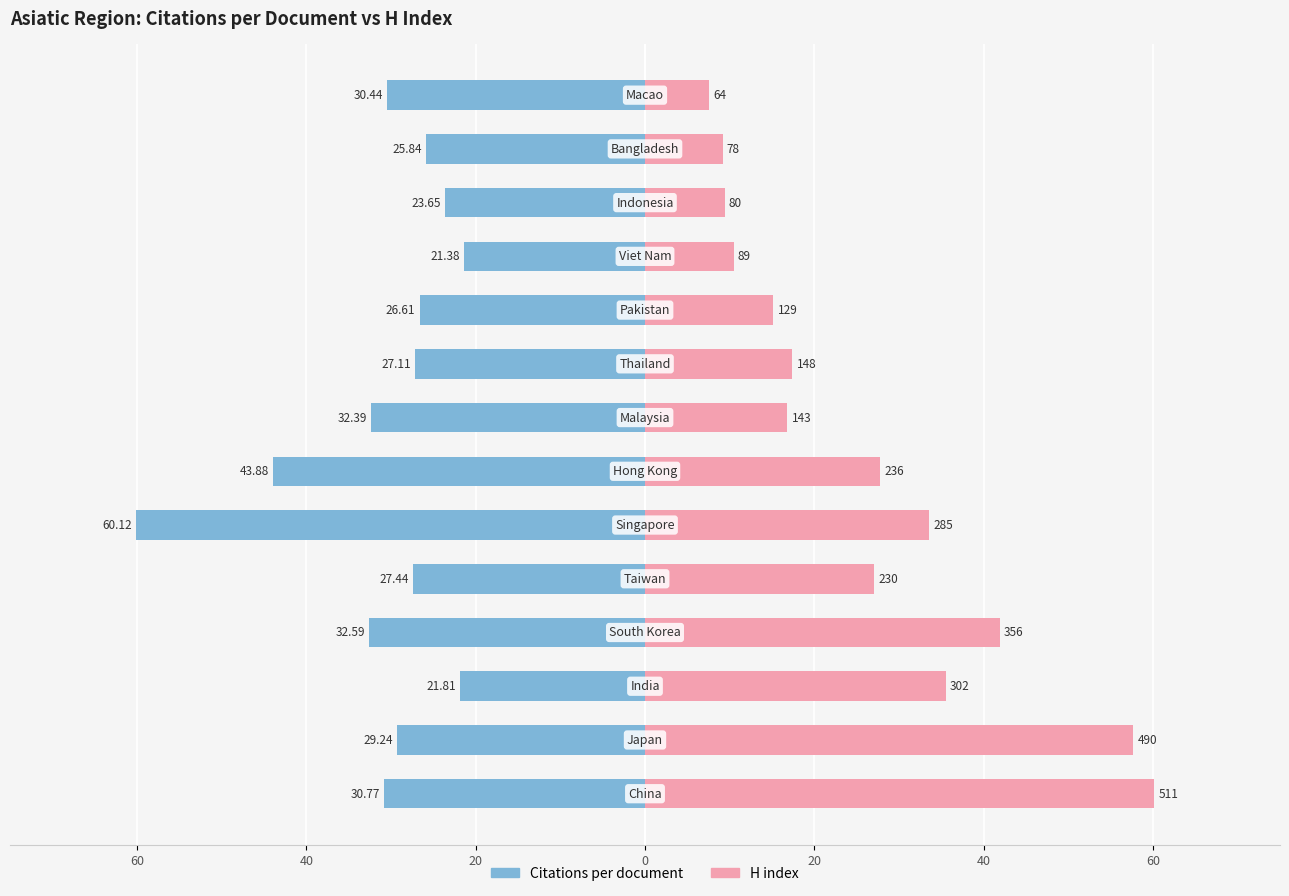

How many bars are there in each group?

2